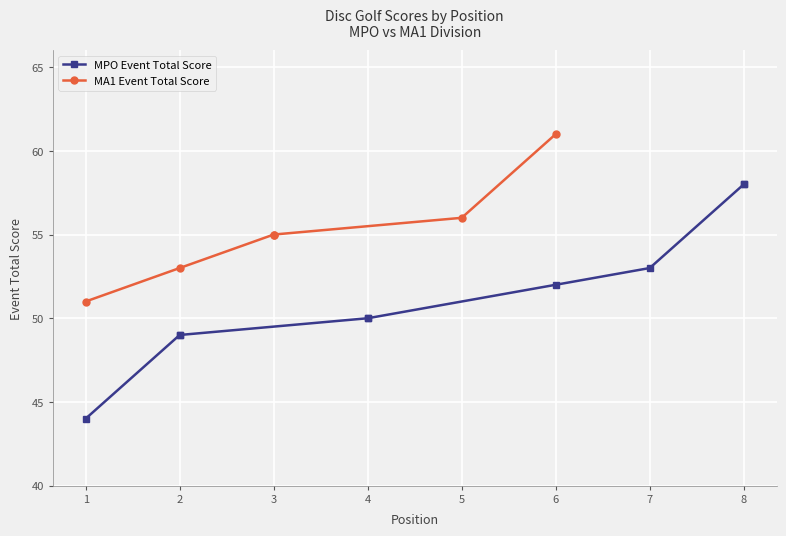

True or false: there are more than 1 points higher than both neighbors.

False